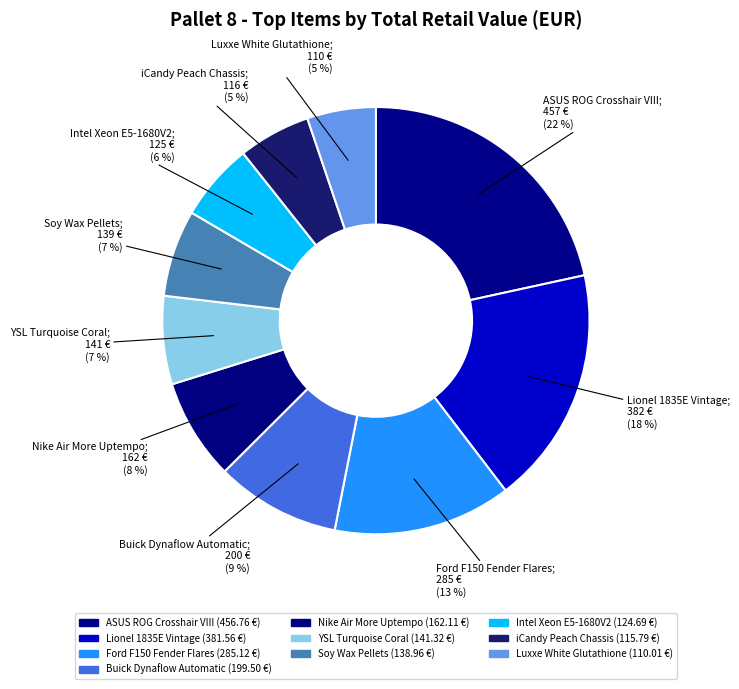

Does Luxxe White Glutathione account for over 50% of the chart?

No